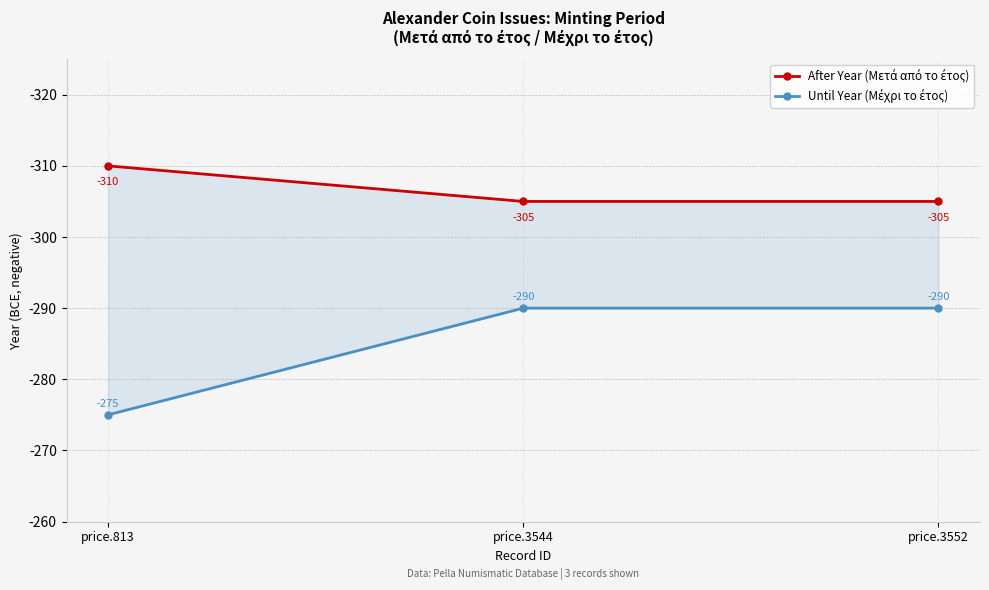

At how many categories does at least one series exceed -293?

3